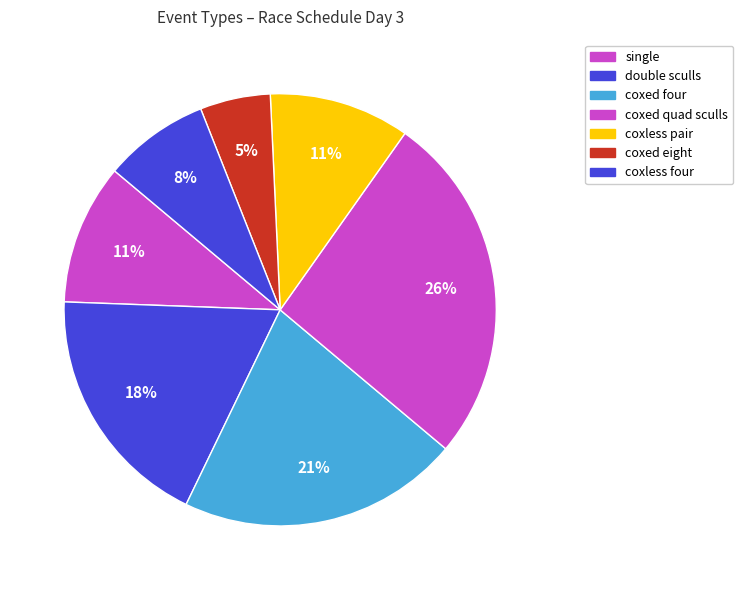

How many slices are in this pie chart?

7